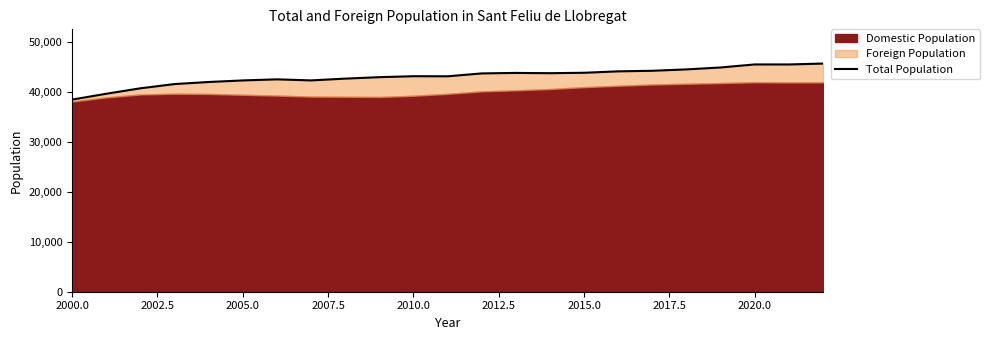

How many points are lower than both their immediate neighbors (excluding endpoints)?

4